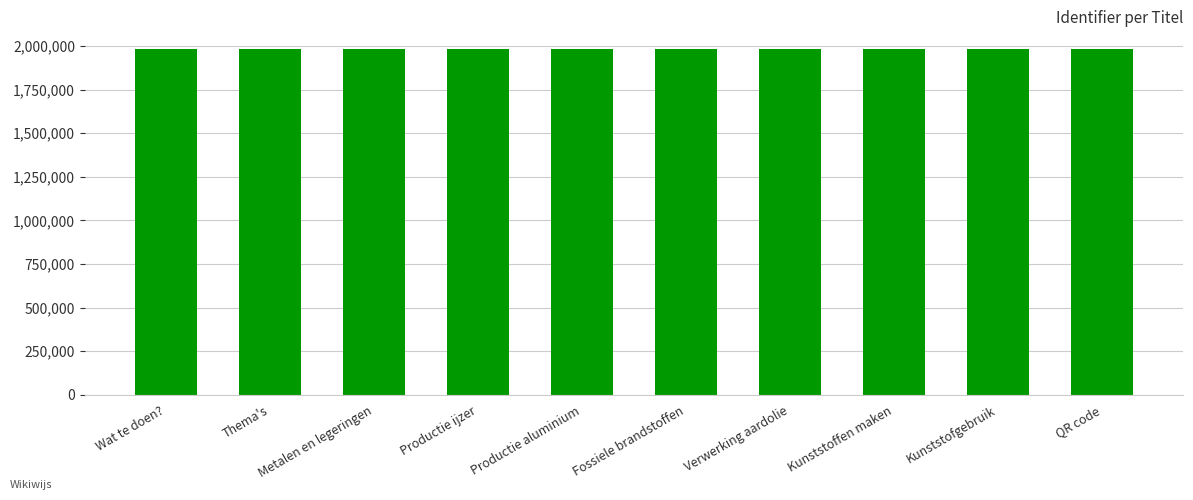

How many data points does each series have?

10